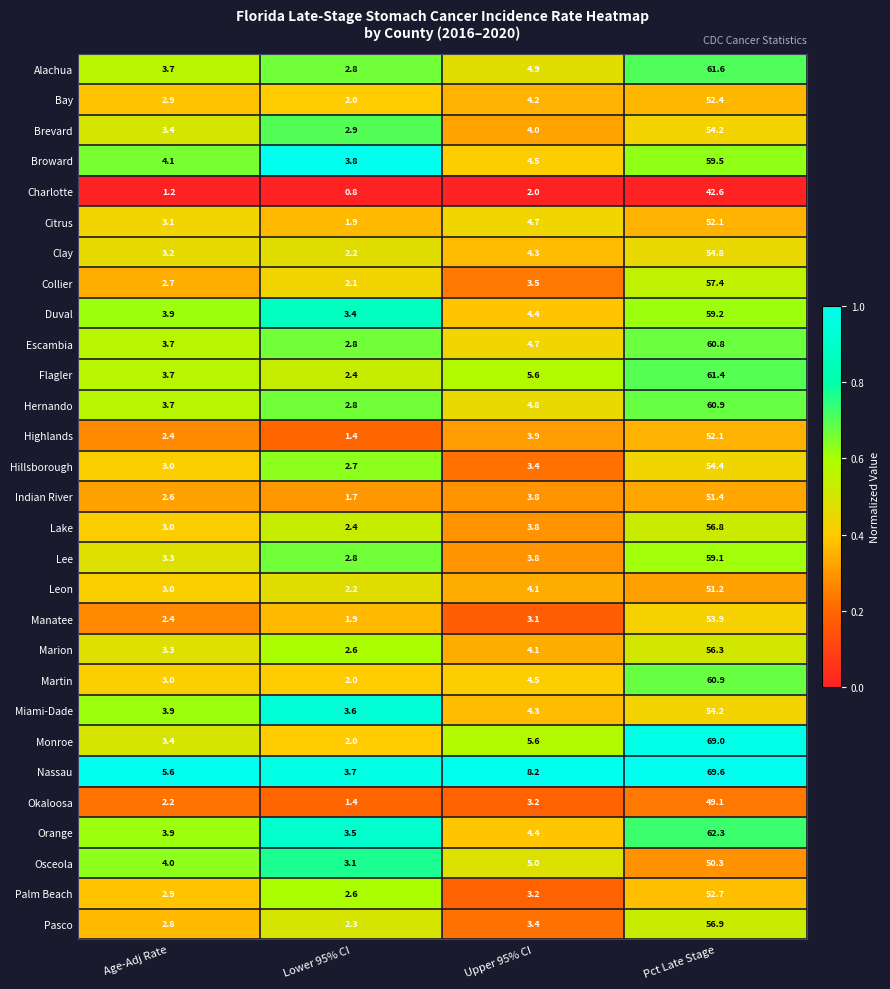

At which category is the sum across all series the highest?

Pct Late Stage